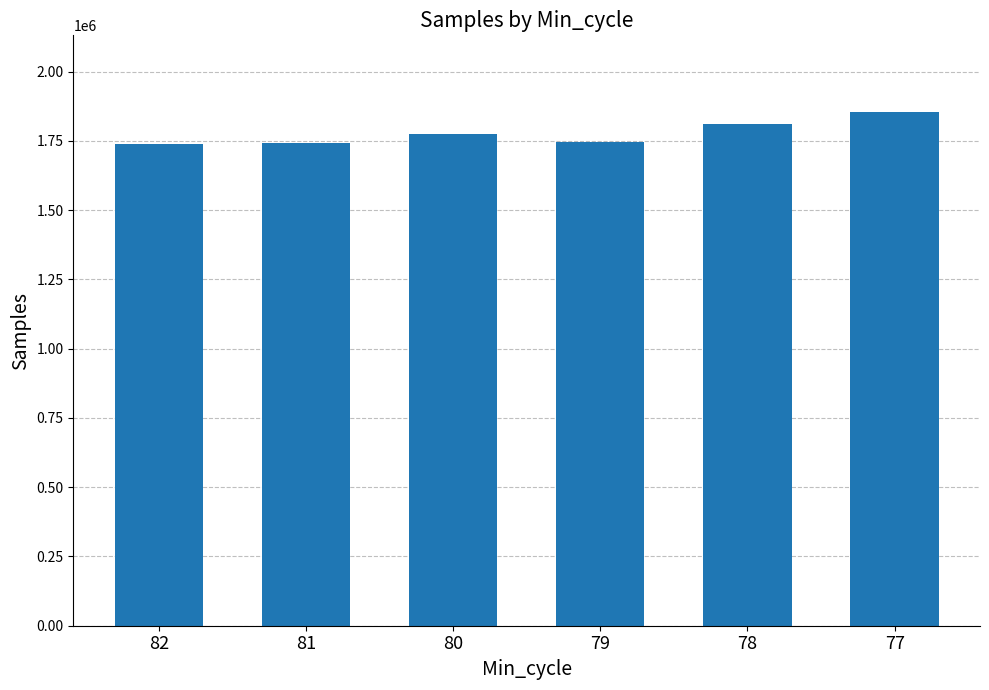

What is the average value?

1777673